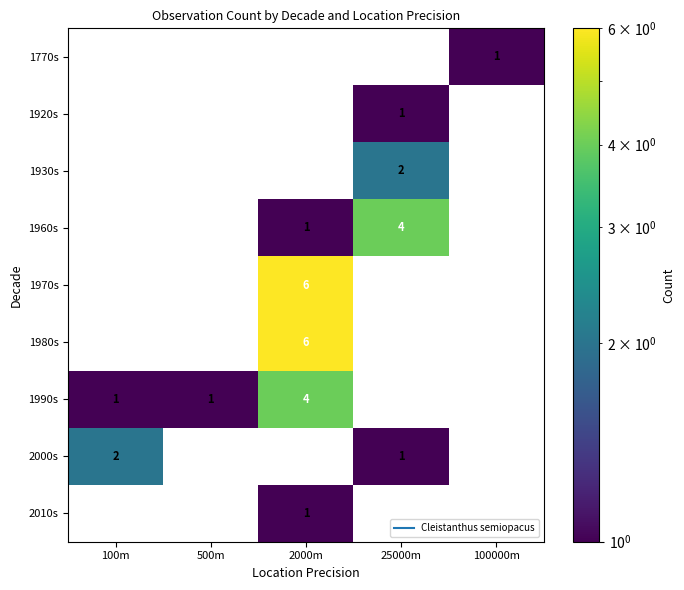

How many data points in 1990s are above 1?

1